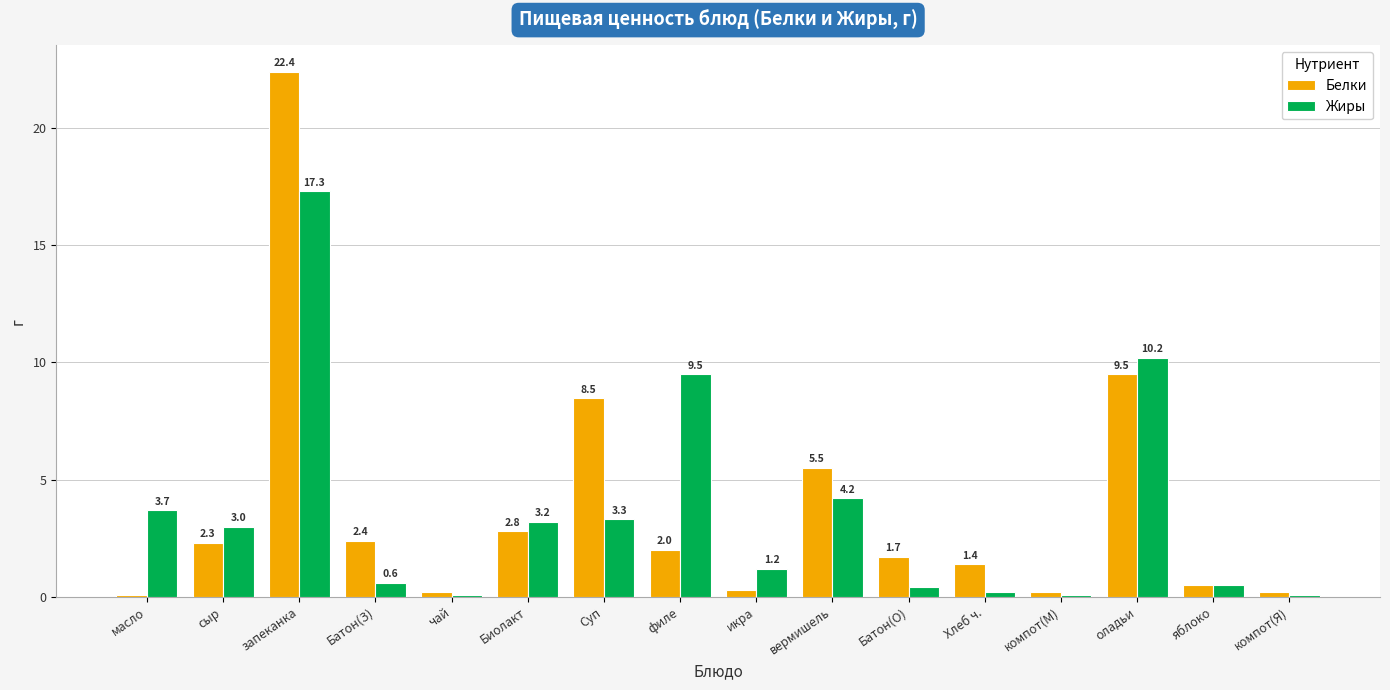

Between Суп and Хлеб ч., which series saw the biggest shift?

Белки